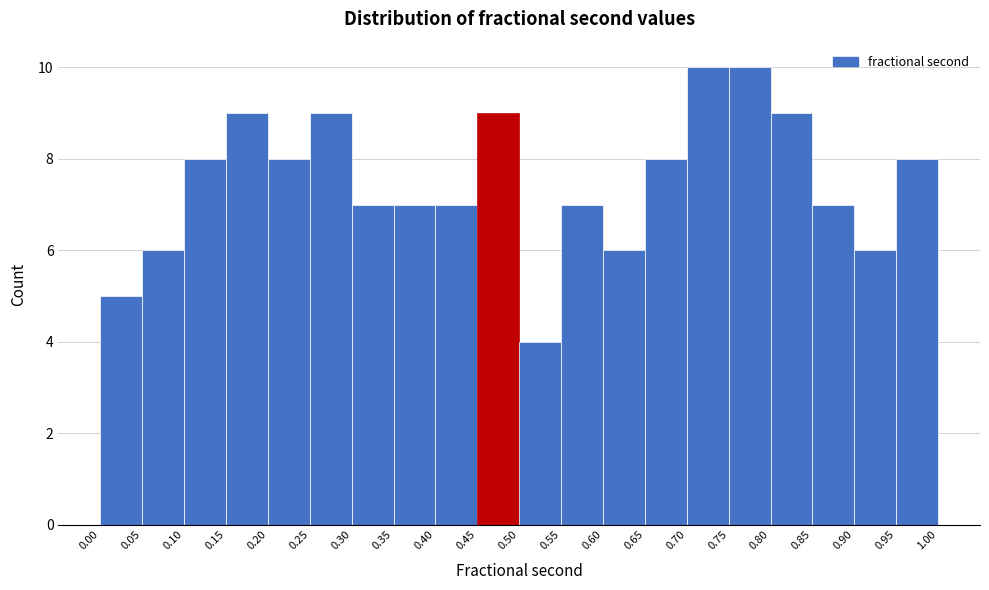

Reading left to right, transcribe this chart: for each bar, give the range it covers on the x-axis and its height. The values are not printed on the chart, so give them approximately, as read against the axis.

0.00 to 0.05: 5
0.05 to 0.10: 6
0.10 to 0.15: 8
0.15 to 0.20: 9
0.20 to 0.25: 8
0.25 to 0.30: 9
0.30 to 0.35: 7
0.35 to 0.40: 7
0.40 to 0.45: 7
0.45 to 0.50: 9
0.50 to 0.55: 4
0.55 to 0.60: 7
0.60 to 0.65: 6
0.65 to 0.70: 8
0.70 to 0.75: 10
0.75 to 0.80: 10
0.80 to 0.85: 9
0.85 to 0.90: 7
0.90 to 0.95: 6
0.95 to 1.00: 8